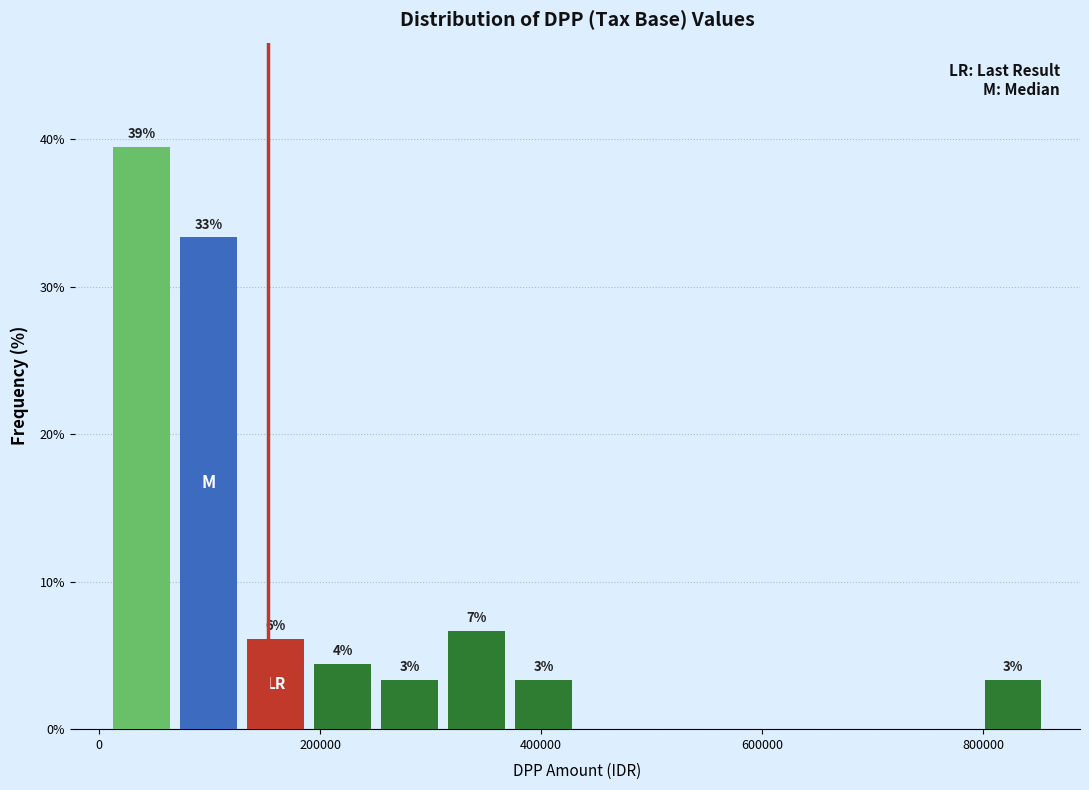

Around what value on the x-axis is the tallest bar? Give the approximate position of its centre, as read against the axis.

40000